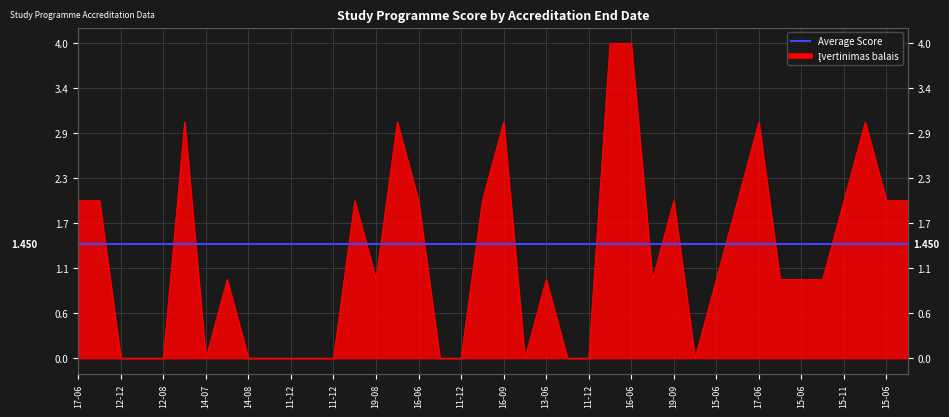

What is the label of the 27th point from the right?

2014-07-01